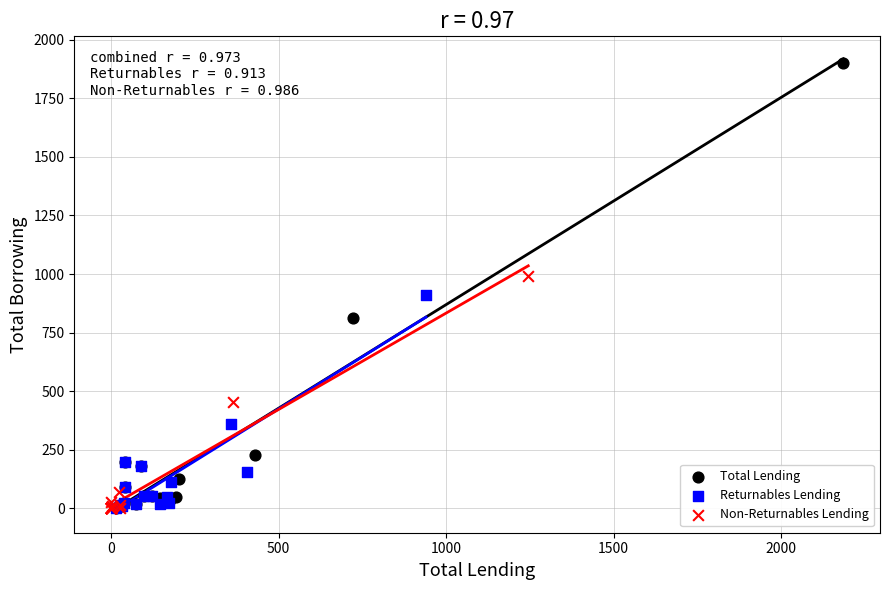

Which series reaches the maximum Y coordinate?

Total Lending